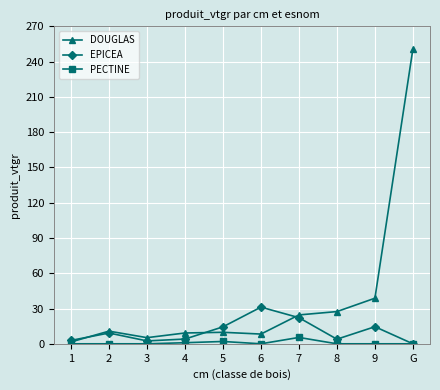

List the series in order of their peak value, lowest first.

PECTINE, EPICEA, DOUGLAS